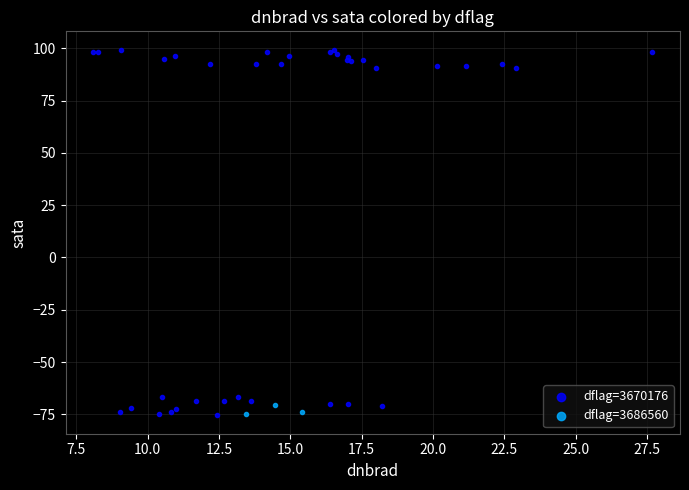

Which series has the largest Y range (max minus min)?

dflag=3670176